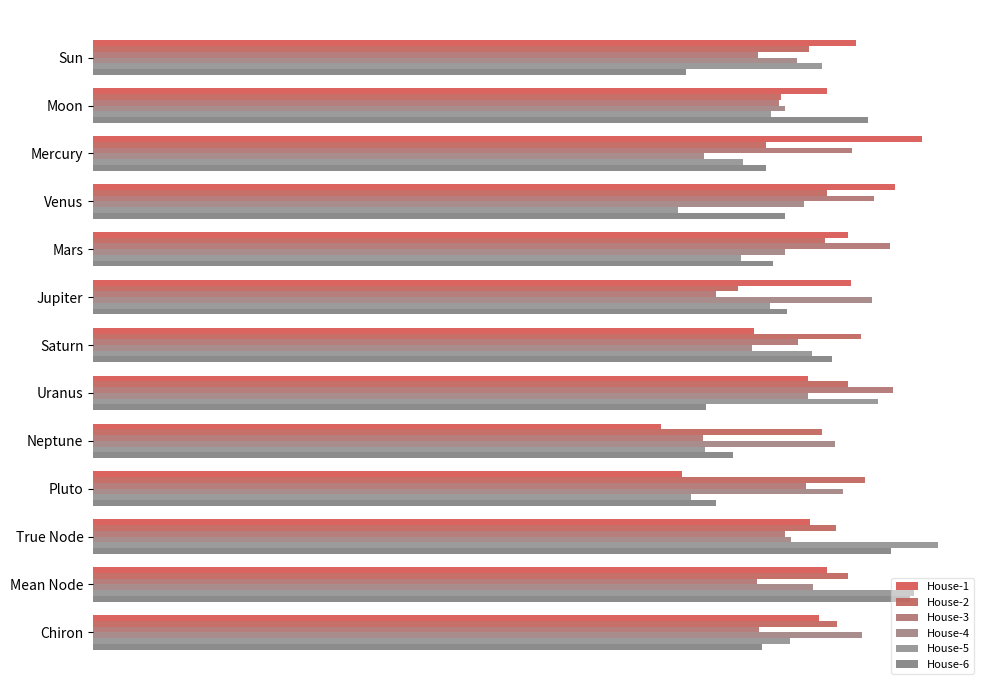

What position from the right is Jupiter?

8